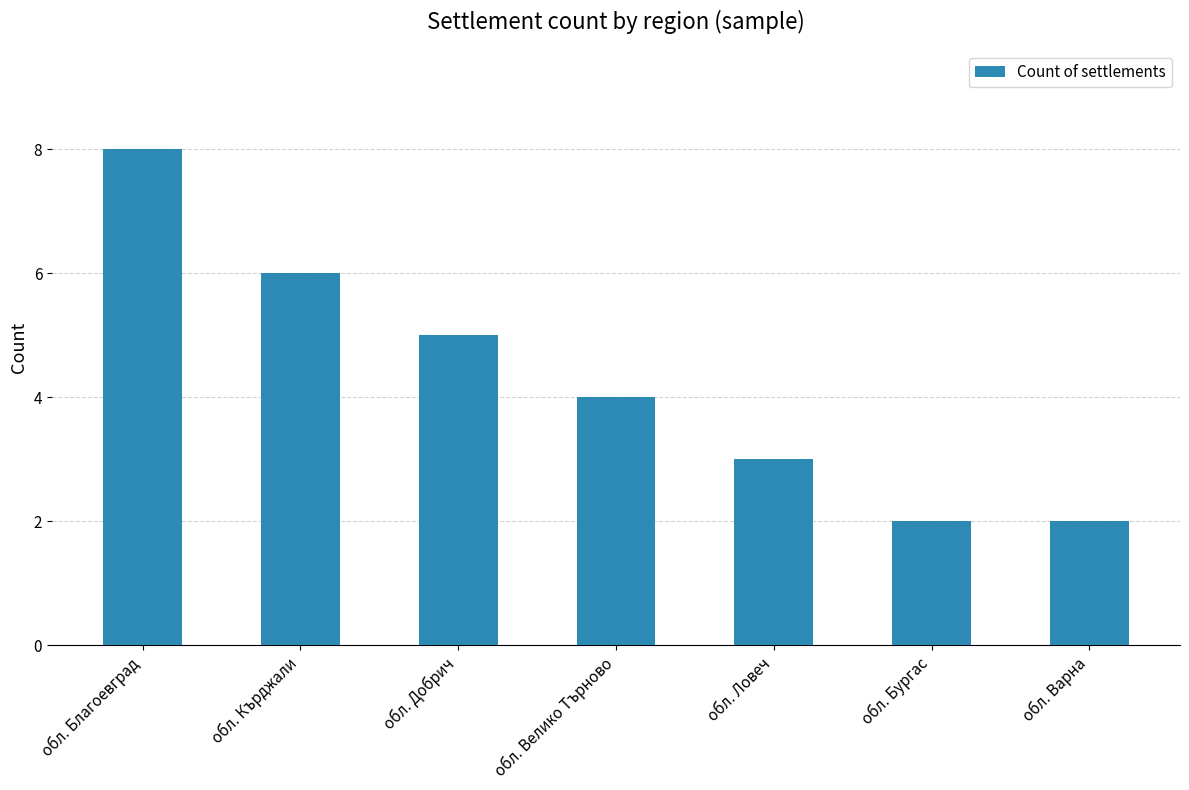

What is the label of the 1st bar from the right?

обл. Варна